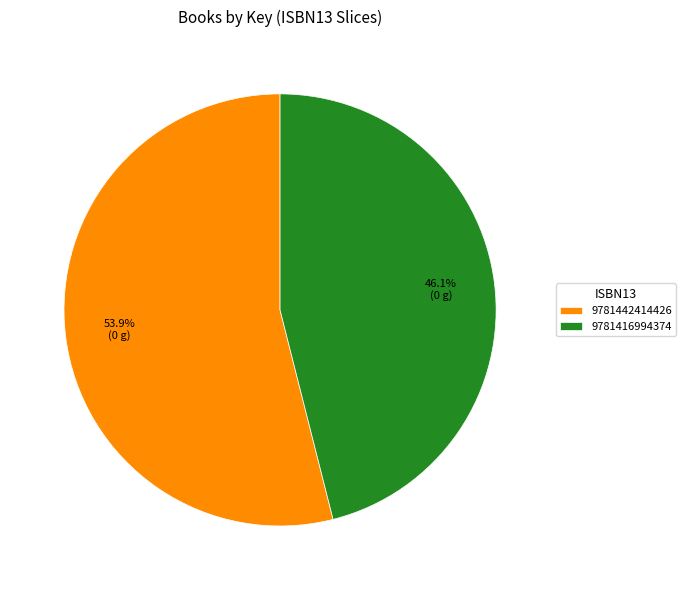

To the nearest percent, what is the combined percentage of 9781416994374 and 9781442414426?

100%